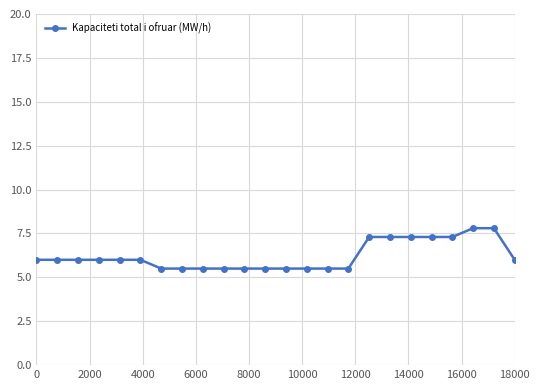

What is the difference between the maximum and minimum values?

2.3